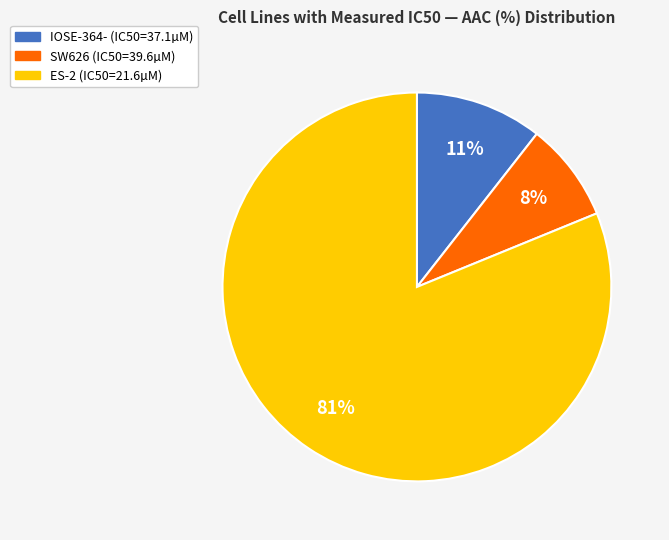

To the nearest percent, what is the difference between the ES-2 (IC50=21.6µM) and SW626 (IC50=39.6µM) slice percentages?

73%